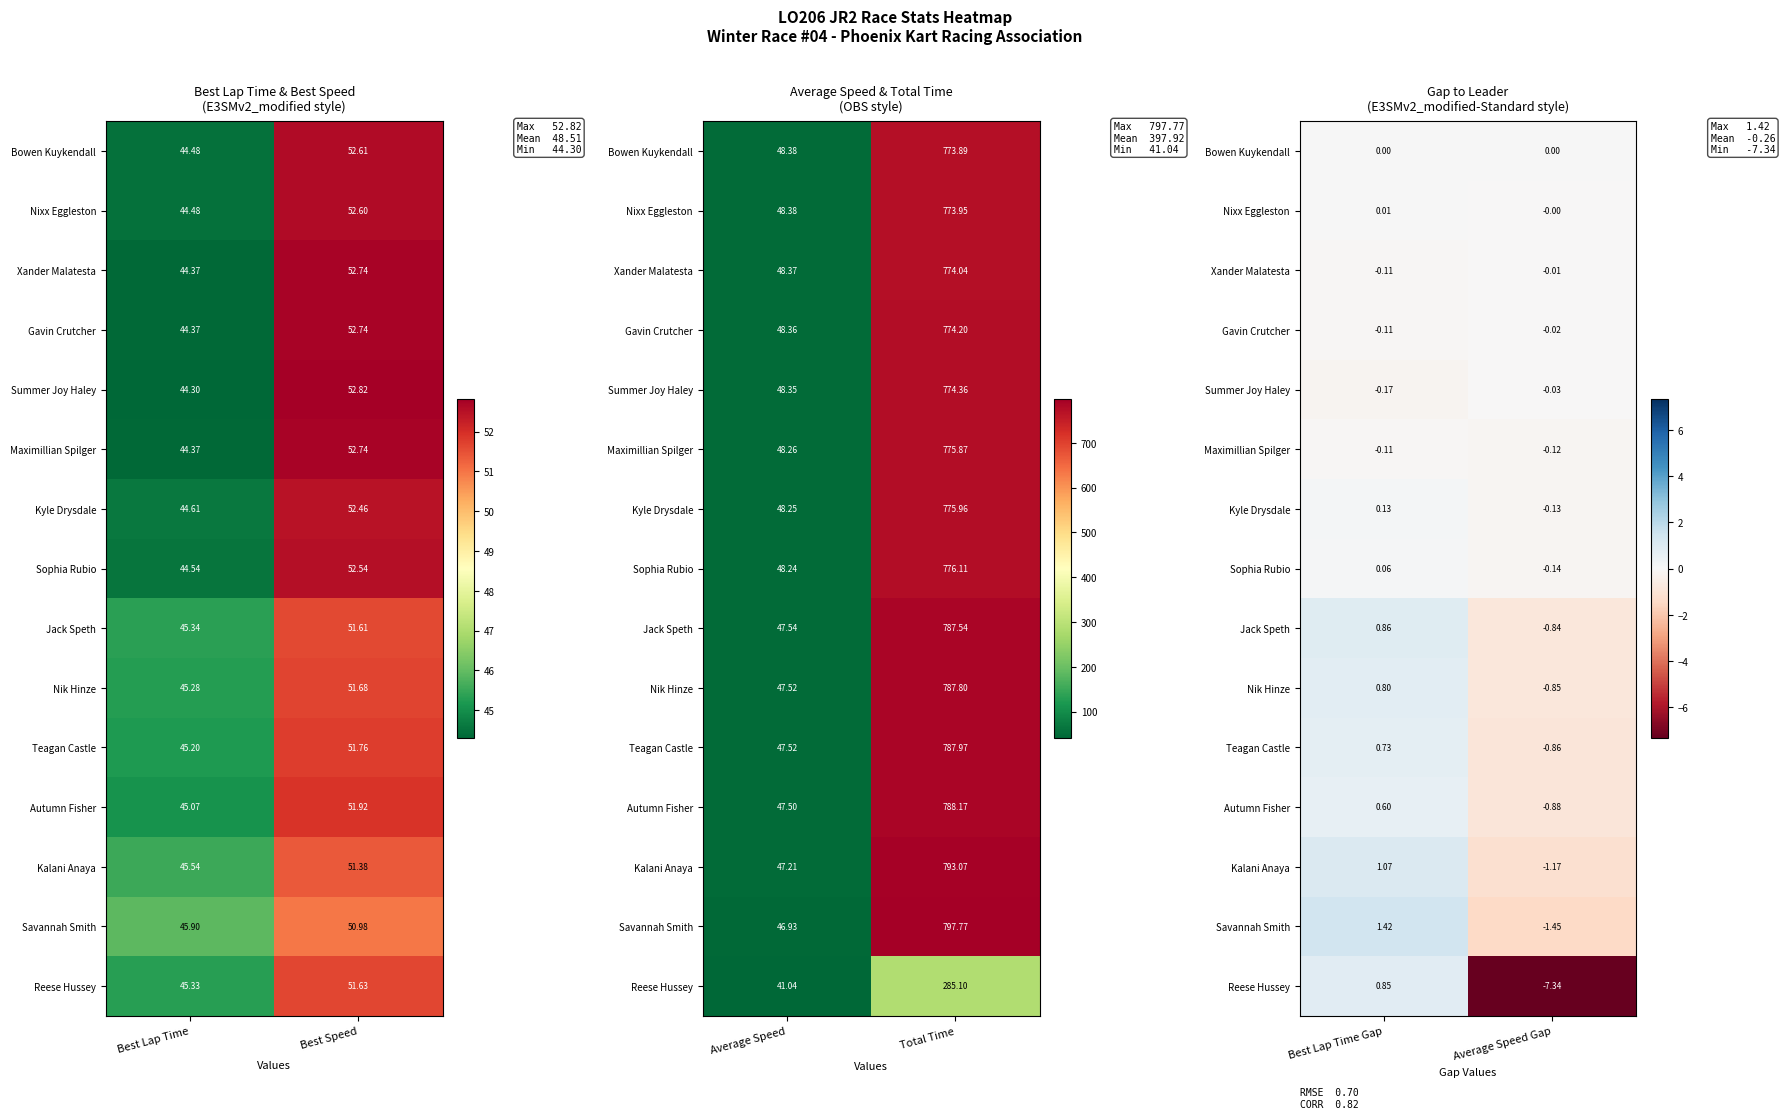

How many values in the Nik Hinze series exceed 0?

1